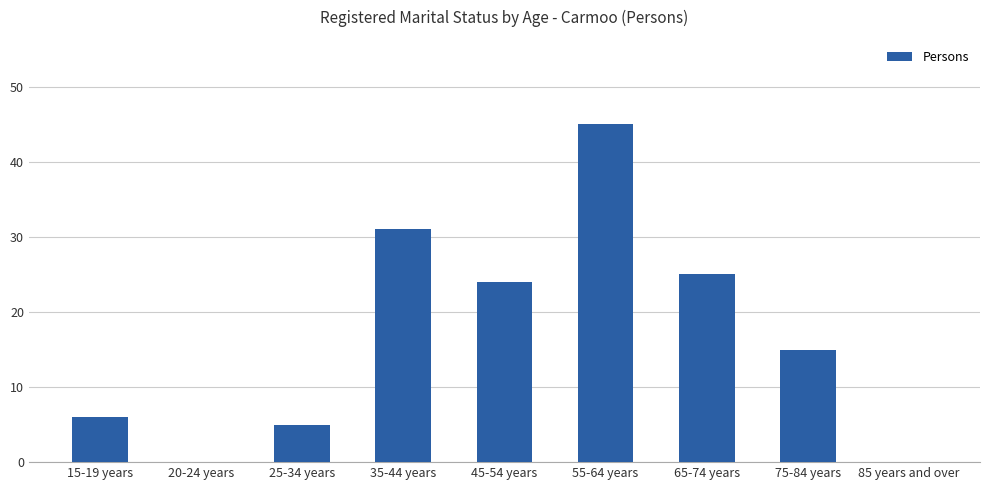

What is the change in value from 75-84 years to 85 years and over?

-15